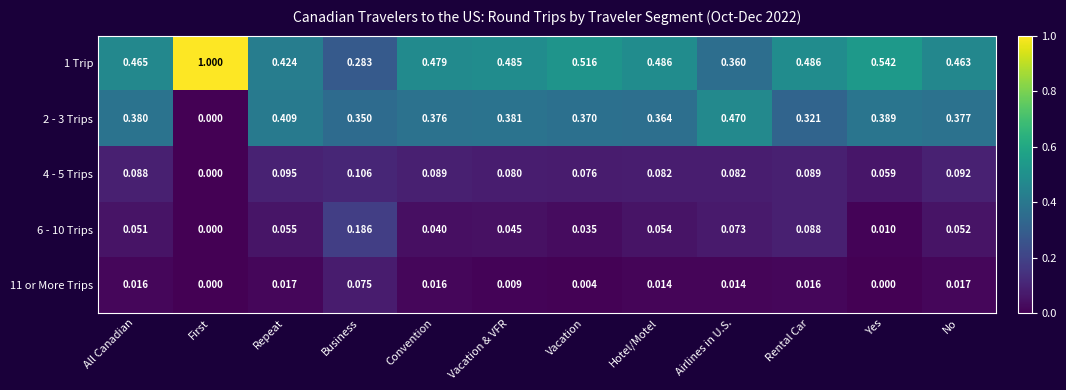

At which category does the chart reach its peak across all series?

First